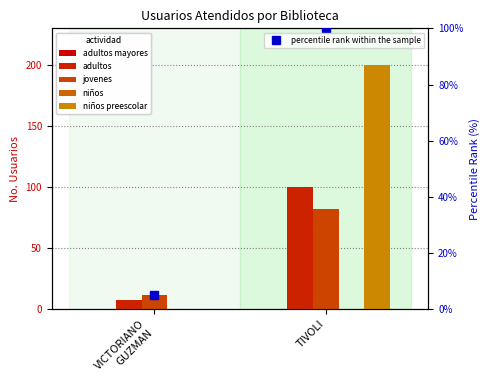

Which has a higher value, TIVOLI or VICTORIANO
GUZMAN?

TIVOLI